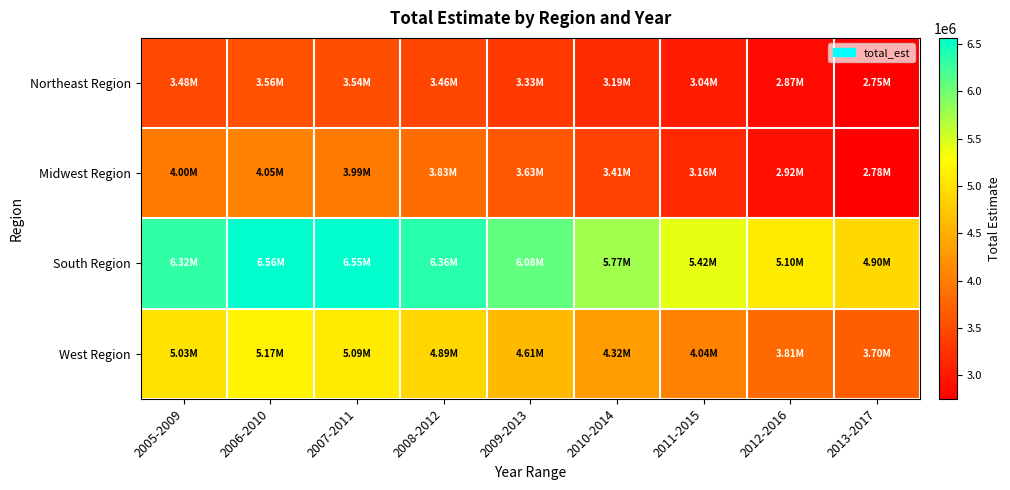

Reading left to right, transcribe all the data shown in this chart.

Northeast Region: 2005-2009=3477323	2006-2010=3557694	2007-2011=3537991	2008-2012=3459629	2009-2013=3326240	2010-2014=3188641	2011-2015=3038510	2012-2016=2866813	2013-2017=2753615
Midwest Region: 2005-2009=4002590	2006-2010=4052925	2007-2011=3987071	2008-2012=3833865	2009-2013=3628279	2010-2014=3413294	2011-2015=3158943	2012-2016=2923859	2013-2017=2776498
South Region: 2005-2009=6323707	2006-2010=6563062	2007-2011=6552071	2008-2012=6362433	2009-2013=6075023	2010-2014=5769864	2011-2015=5415704	2012-2016=5101566	2013-2017=4903959
West Region: 2005-2009=5028163	2006-2010=5170643	2007-2011=5094780	2008-2012=4891343	2009-2013=4606791	2010-2014=4315827	2011-2015=4035175	2012-2016=3808659	2013-2017=3696473